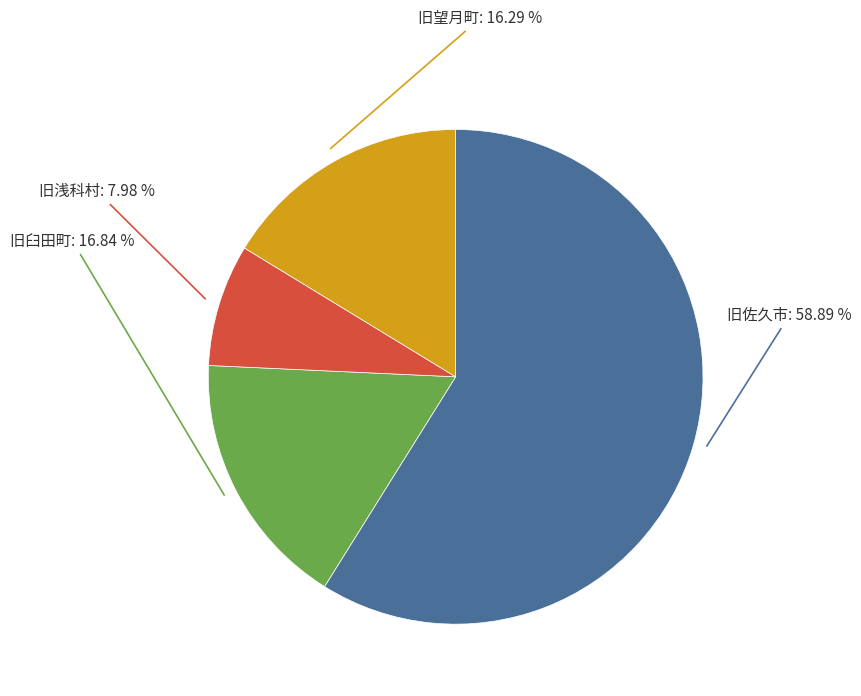

What is the largest slice in the pie chart?

旧佐久市